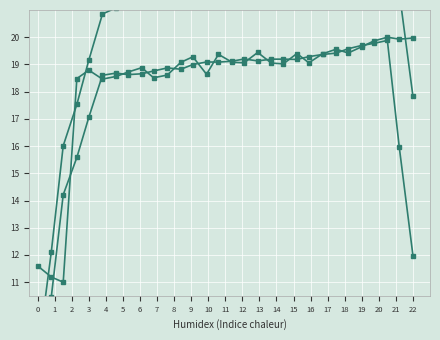

What is the greatest value displayed?

25.4